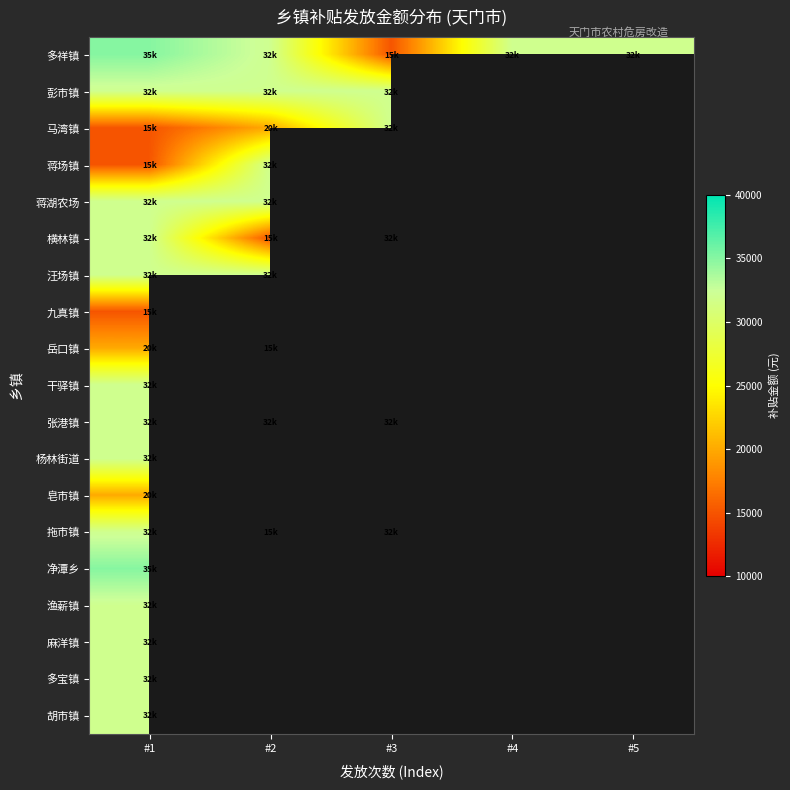

Count the number of categories in the chart.

5